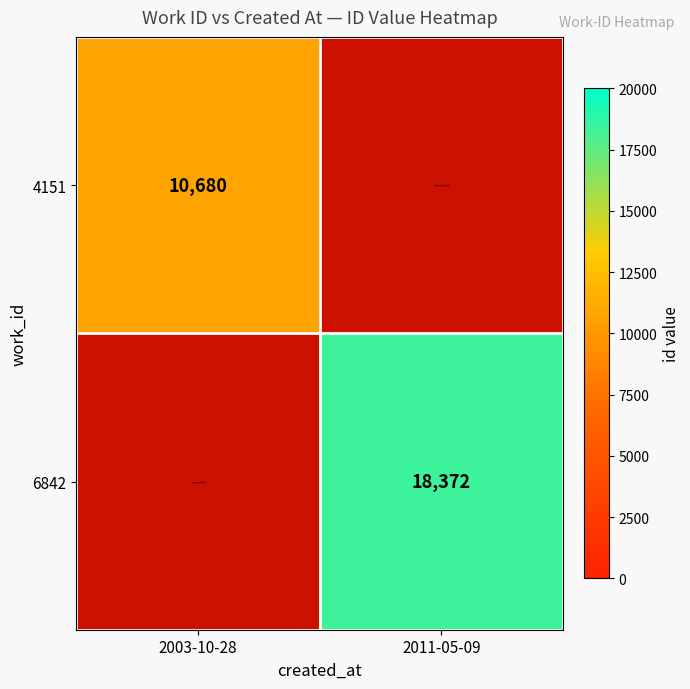

Is it true that 4151 equals 10680 at 2003-10-28?

True